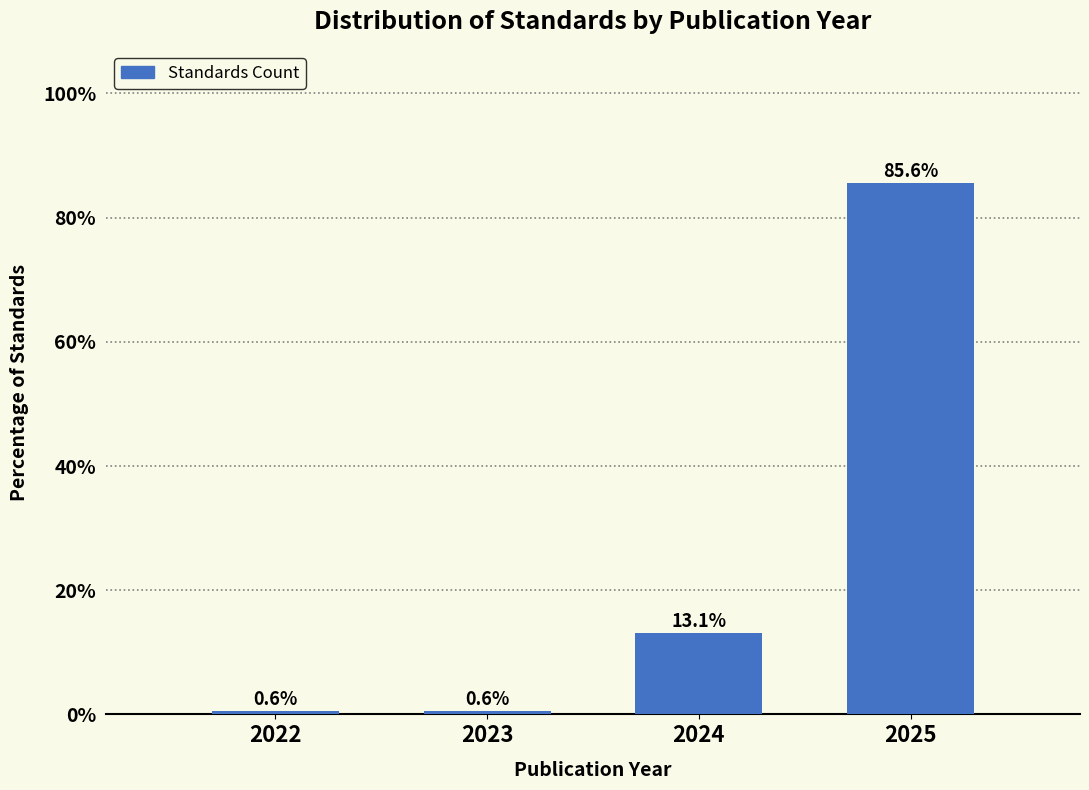

Reading left to right, what are all the values shown in this chart?

0.6	0.6	13.1	85.6